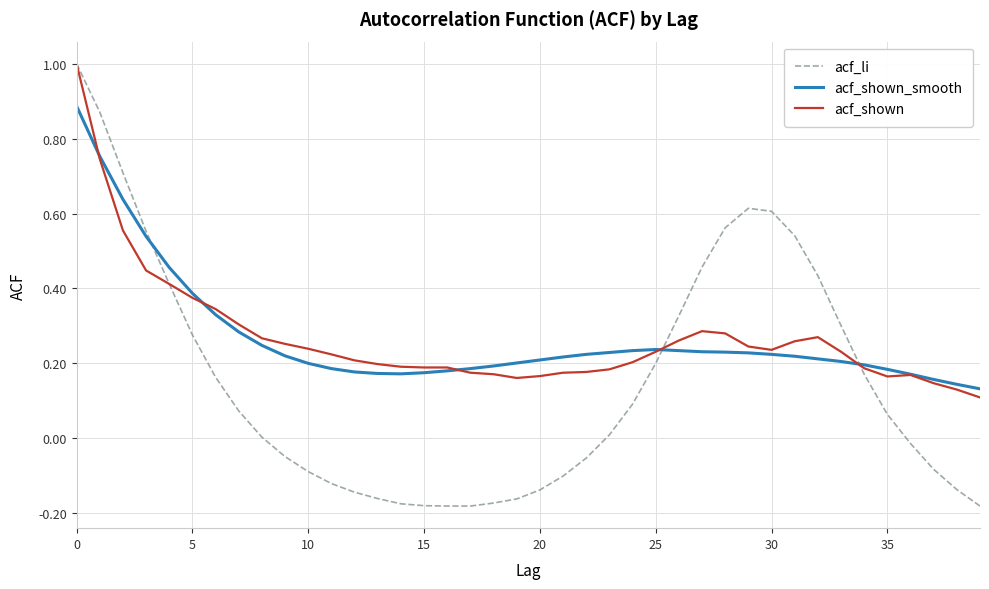

After their last crossing, which series has the higher values: acf_li or acf_shown_smooth?

acf_shown_smooth